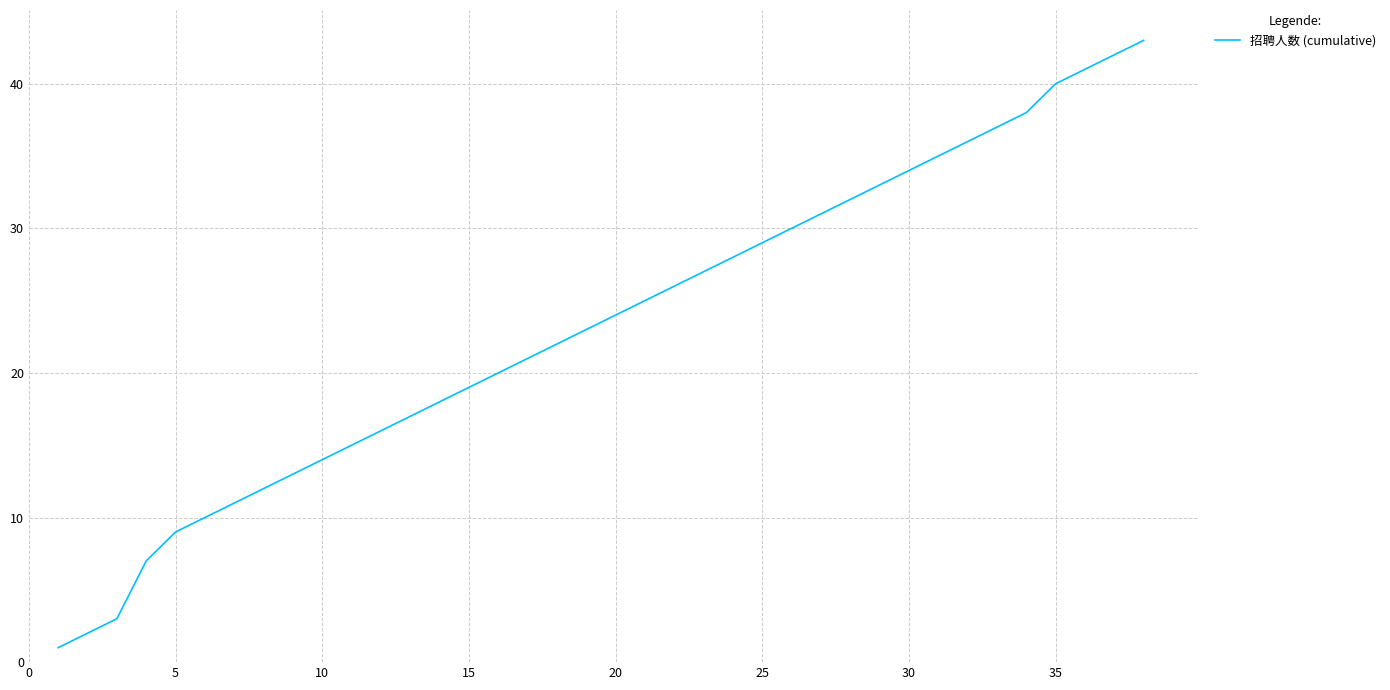

What is the difference between the maximum and minimum values?

42